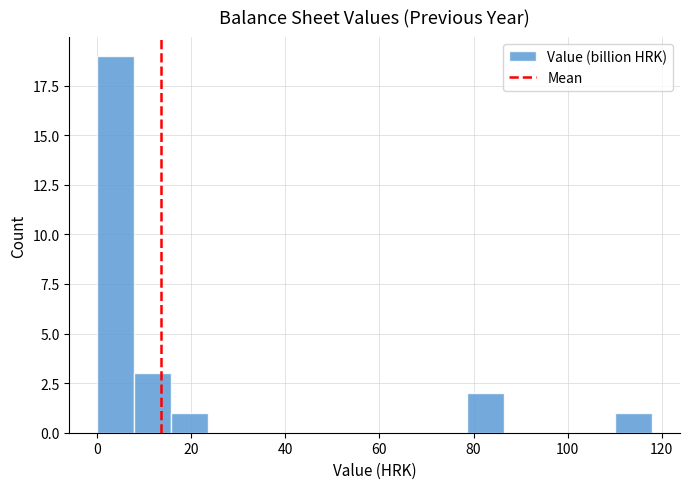

Around what value on the x-axis is the tallest bar? Give the approximate position of its centre, as read against the axis.

4